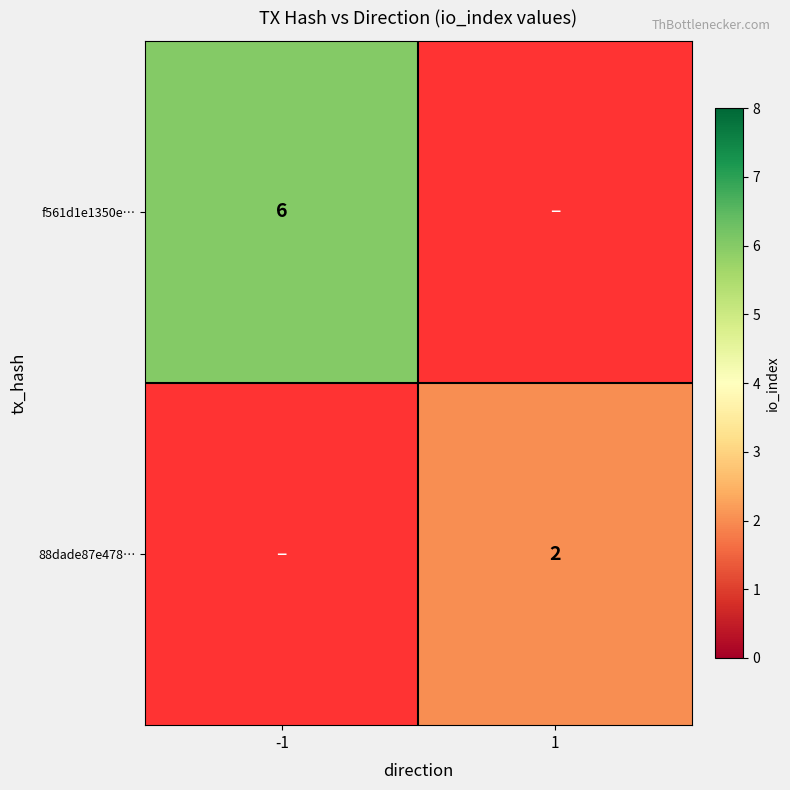

True or false: 88dade87e478… has a value of 2 at 1.

True